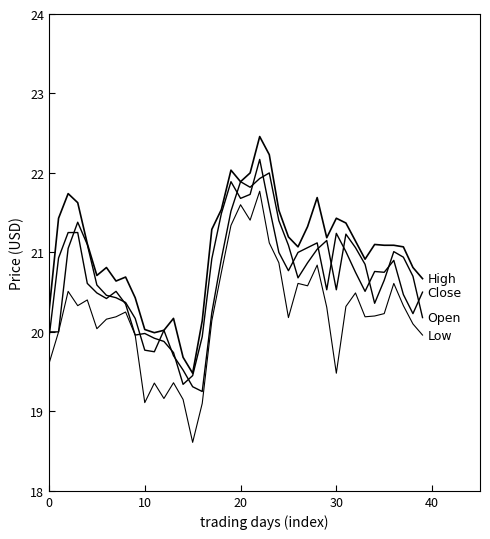

How many lines are shown in the chart?

4